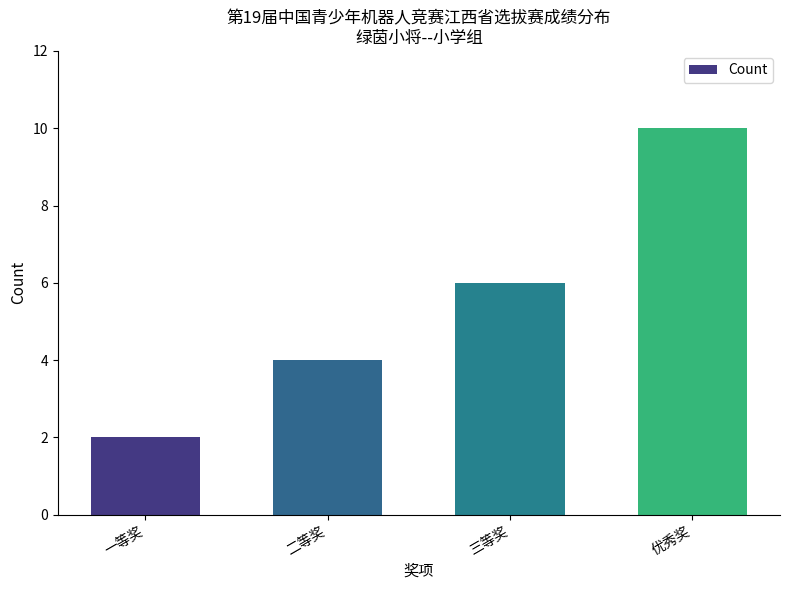

What is the label of the 1st bar from the right?

优秀奖